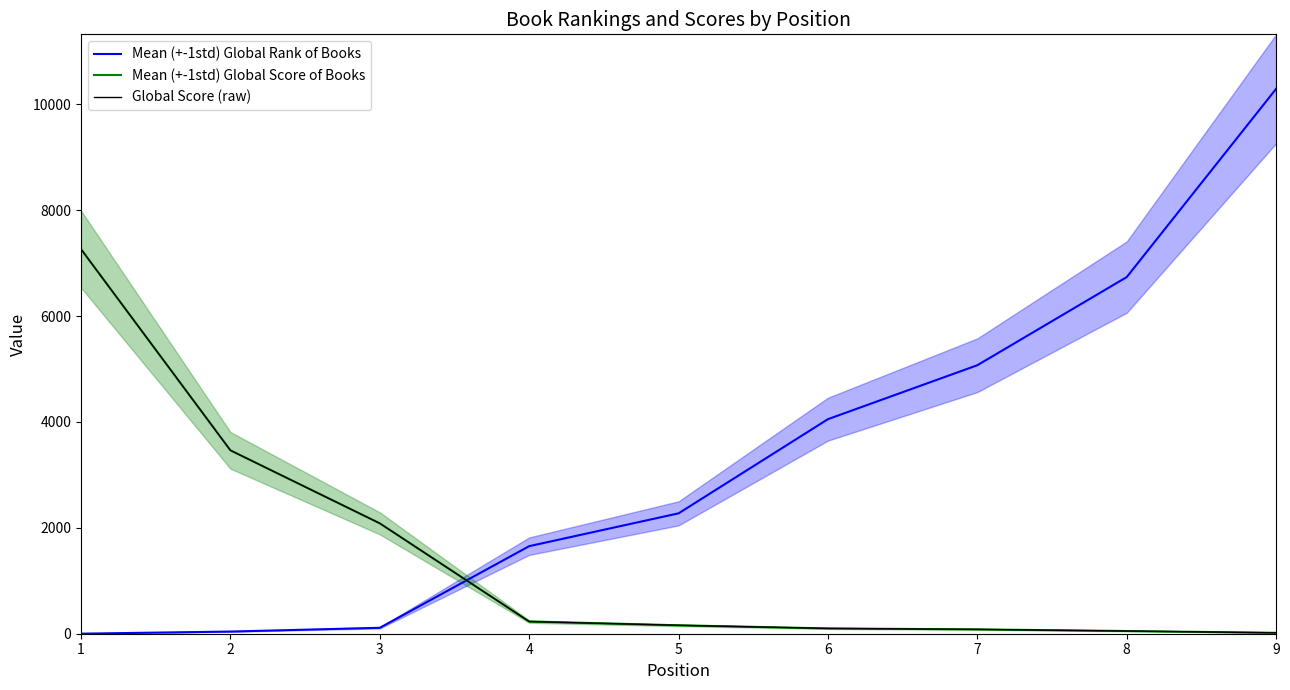

Reading right to left, list all the values displayed in this chart.

Mean (+-1std) Global Rank of Books: 10293	6737	5072	4053	2274	1654	112	41	1
Mean (+-1std) Global Score of Books: 17	51	82	100	159	230	2085	3464	7264
Global Score (raw): 17	51	82	100	159	230	2085	3464	7264